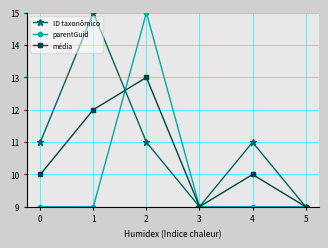

At 1, list the series in order from largest to smallest.

ID taxonômico, média, parentGuid